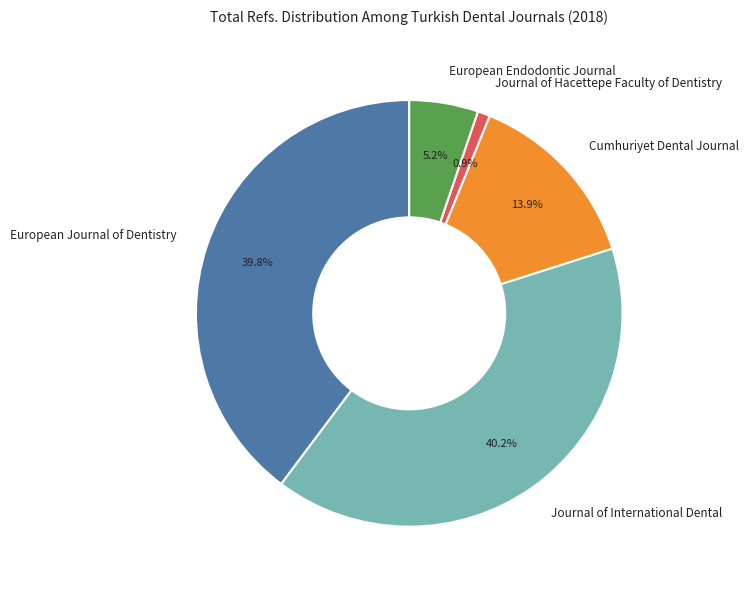

Is the sum of European Endodontic Journal and European Journal of Dentistry greater than half?

No